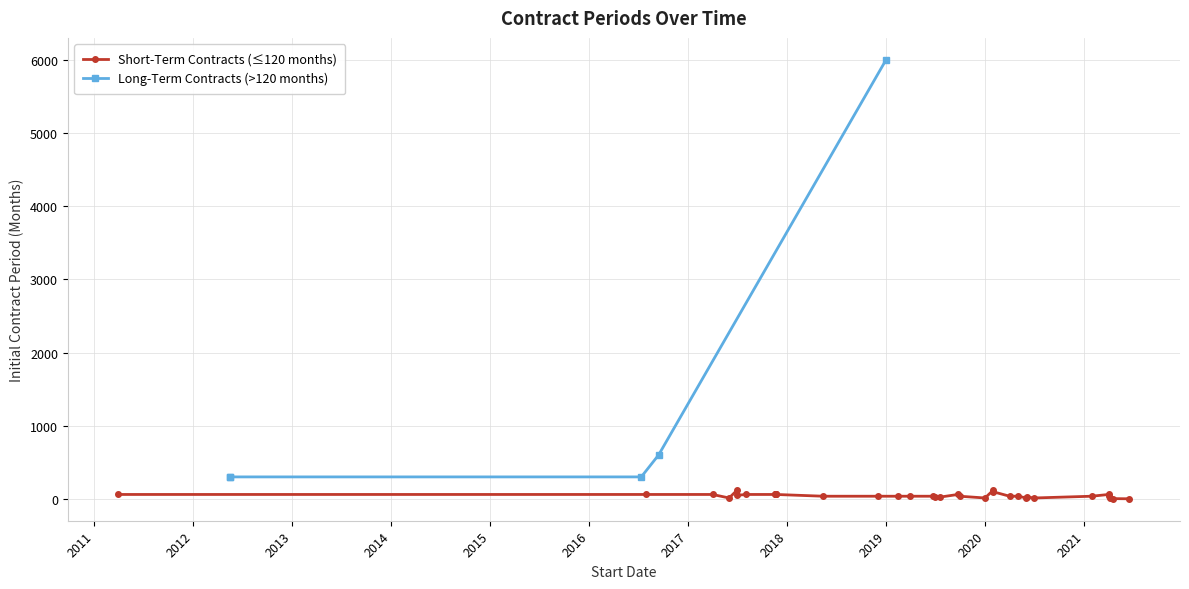

Which label corresponds to the largest value in the chart?

2019-01-01